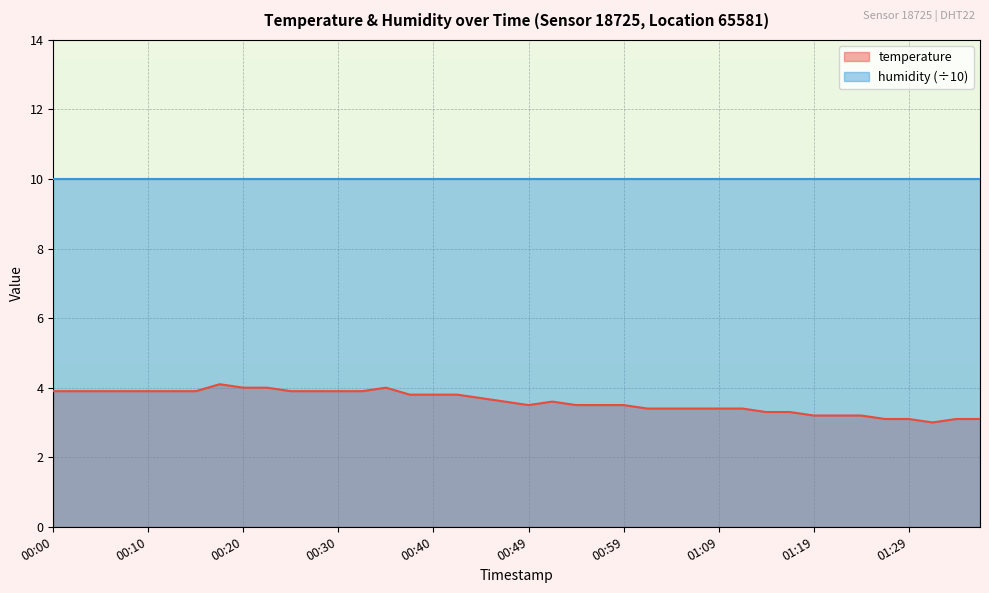

Reading left to right, transcribe all the data shown in this chart.

3.9	3.9	3.9	3.9	3.9	3.9	3.9	4.1	4.0	4.0	3.9	3.9	3.9	3.9	4.0	3.8	3.8	3.8	3.7	3.6	3.5	3.6	3.5	3.5	3.5	3.4	3.4	3.4	3.4	3.4	3.3	3.3	3.2	3.2	3.2	3.1	3.1	3.0	3.1	3.1